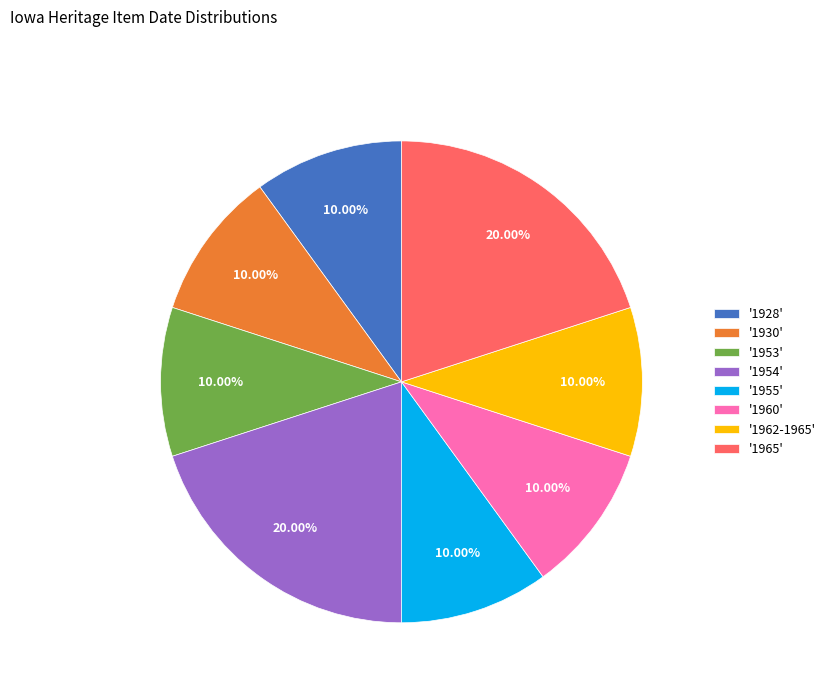

What is the ratio of the value at '1960' to the value at '1955'?

1.0